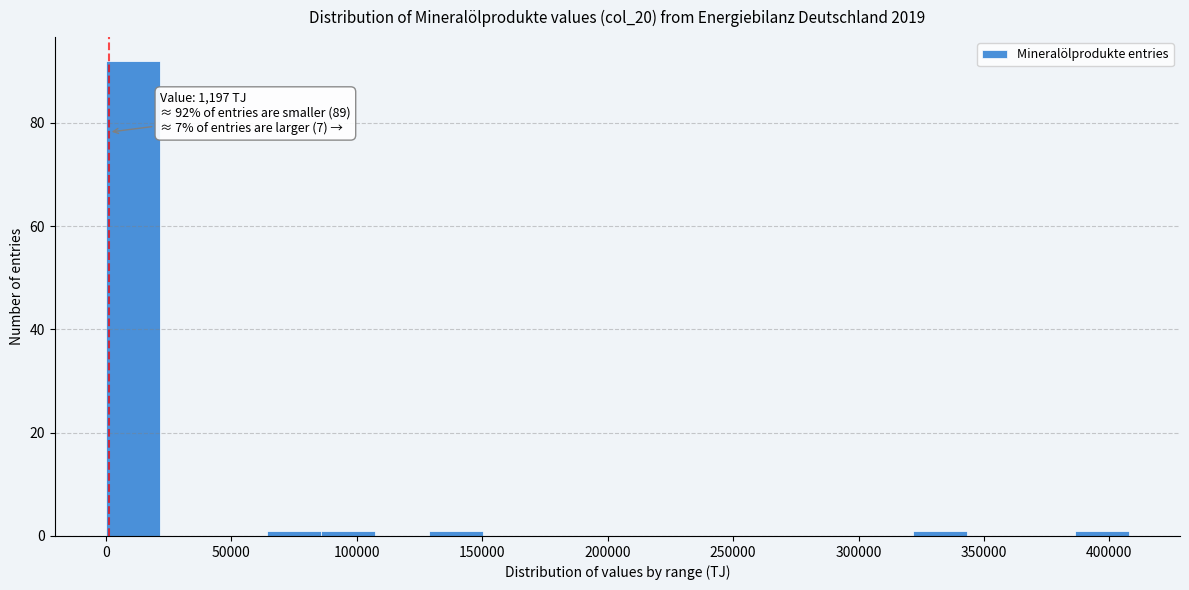

Over which range of the x-axis is the bar tallest?

0 to 20000